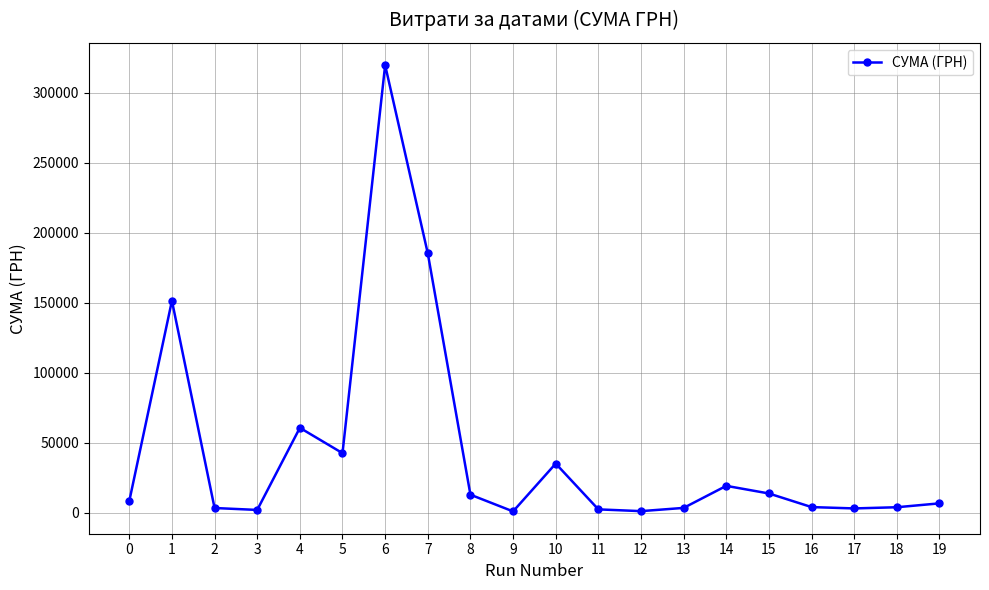

What is the greatest value displayed?

319574.0